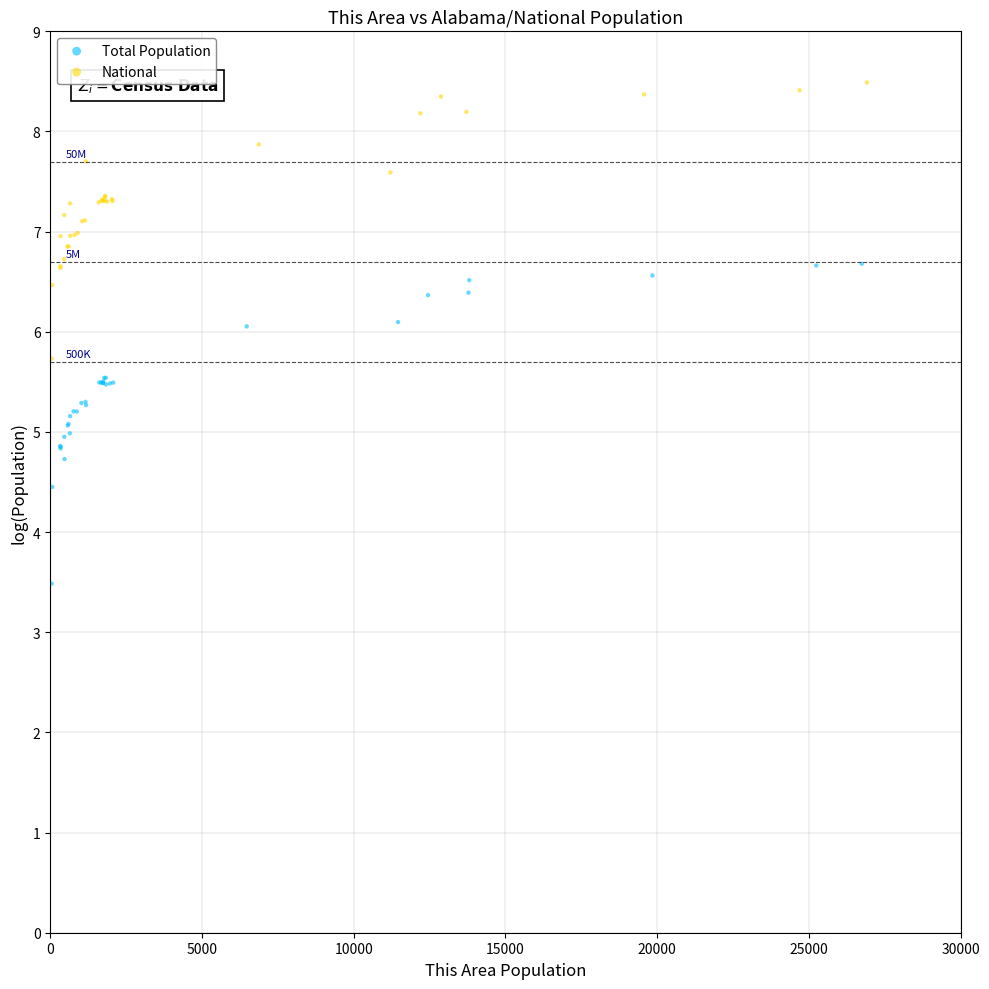

Which series has the widest spread of Y values?

Total Population